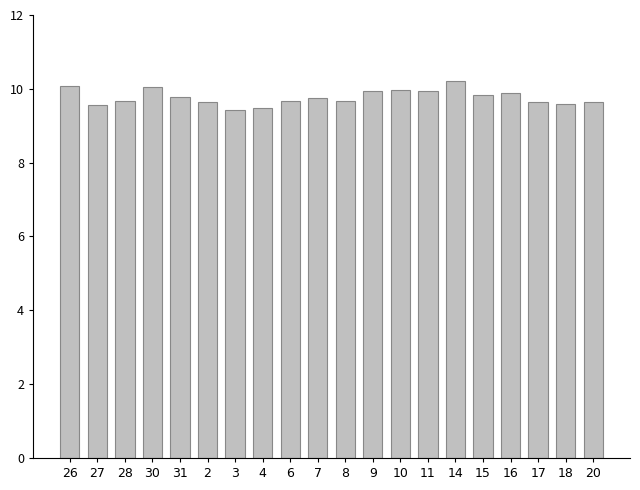

Between 31 and 8, which is larger?

31